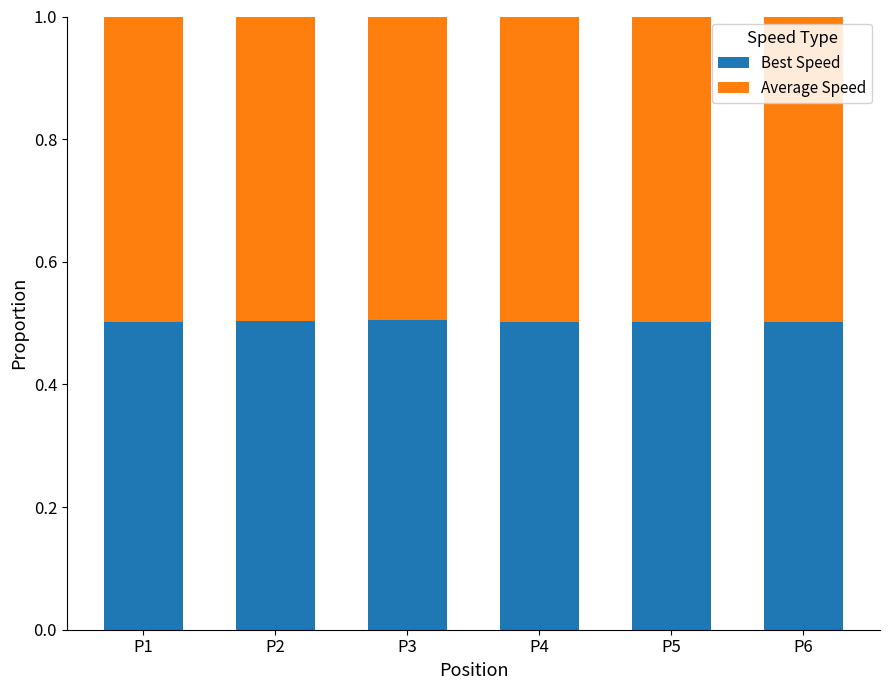

Are the bars horizontal?

No